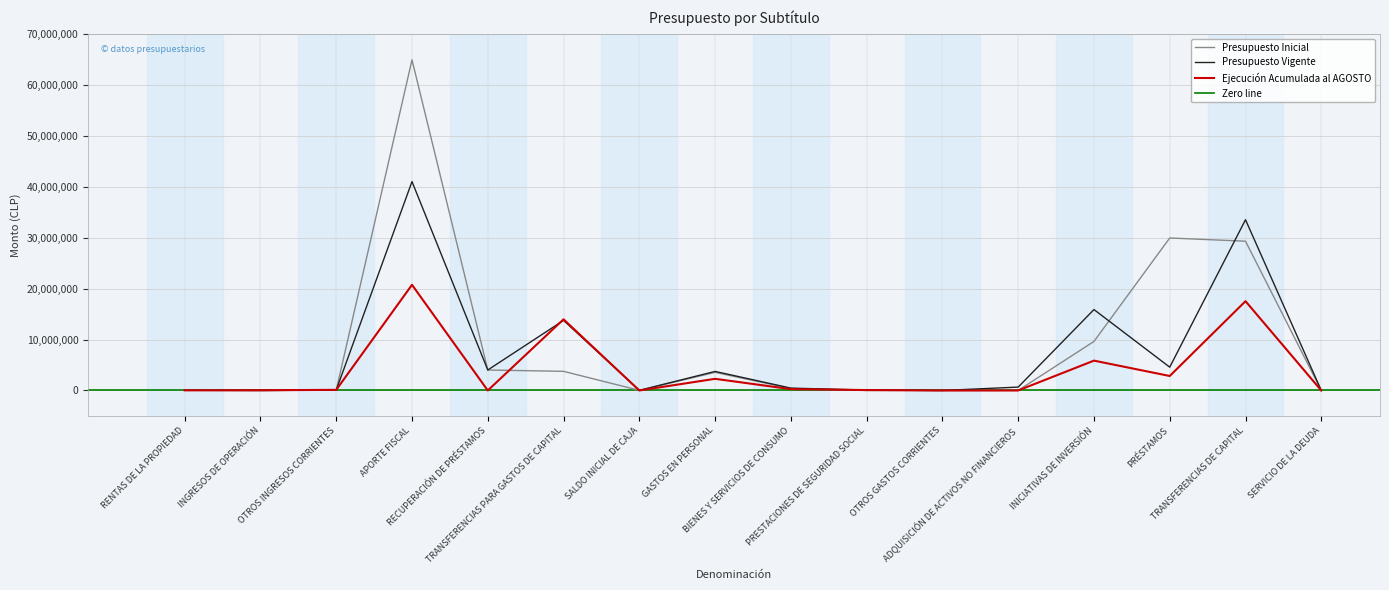

Which series ends up on top after the final intersection of Presupuesto Vigente and Ejecución Acumulada al AGOSTO?

Presupuesto Vigente